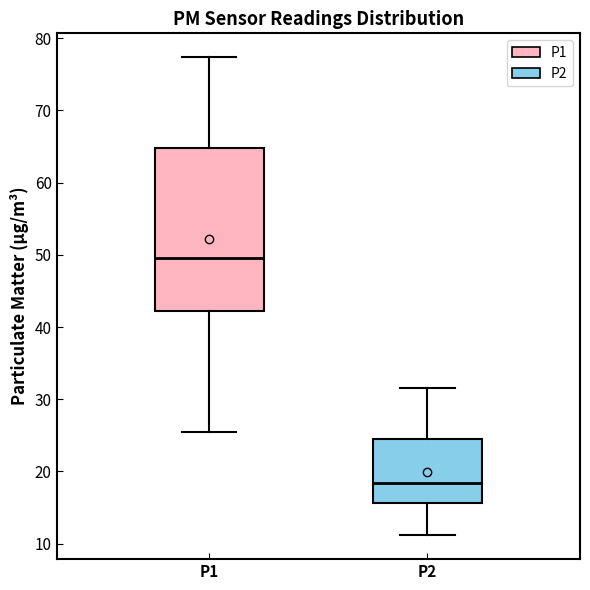

Which box is the tallest, from its lower edge to its upper edge?

P1